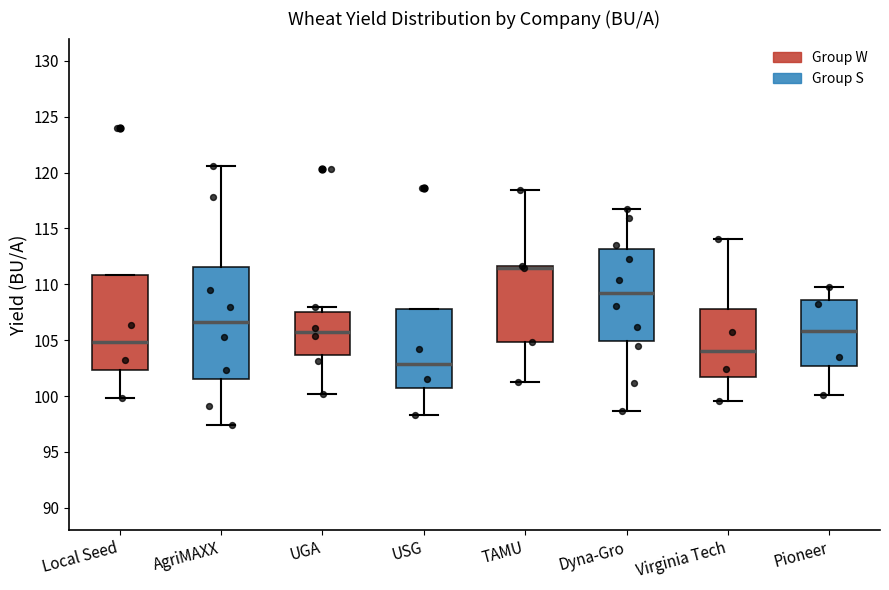

Reading left to right, transcribe this box plot: for each box, give where its median line is, the range the box spans, and where its two whiskers end, as read against the y-axis. The values are not printed on the chart, so give them approximately, as read against the axis.

Local Seed: median 105.0, box 102.5 to 111.0, whiskers 100.0 to 111.0
AgriMAXX: median 106.5, box 101.5 to 111.5, whiskers 97.5 to 120.5
UGA: median 106.0, box 103.5 to 107.5, whiskers 100.0 to 108.0
USG: median 103.0, box 100.5 to 108.0, whiskers 98.5 to 108.0
TAMU: median 111.5 (drawn on the box's upper edge), box 105.0 to 111.5, whiskers 101.5 to 118.5
Dyna-Gro: median 109.5, box 105.0 to 113.0, whiskers 98.5 to 116.5
Virginia Tech: median 104.0, box 101.5 to 108.0, whiskers 99.5 to 114.0
Pioneer: median 106.0, box 102.5 to 108.5, whiskers 100.0 to 110.0